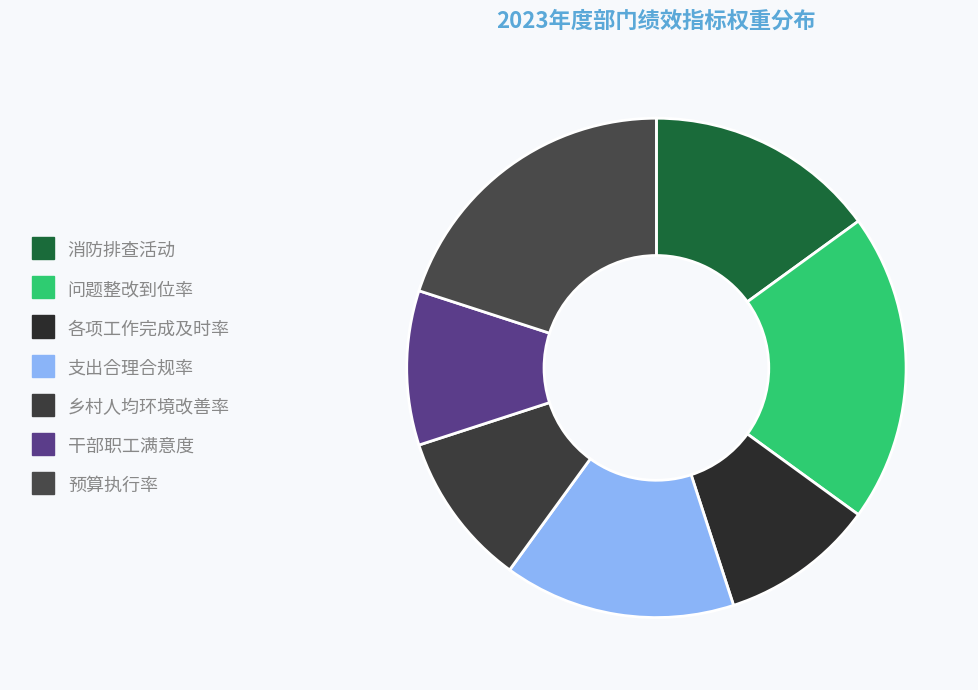

Is it true that 预算执行率 is 20% of the pie?

True